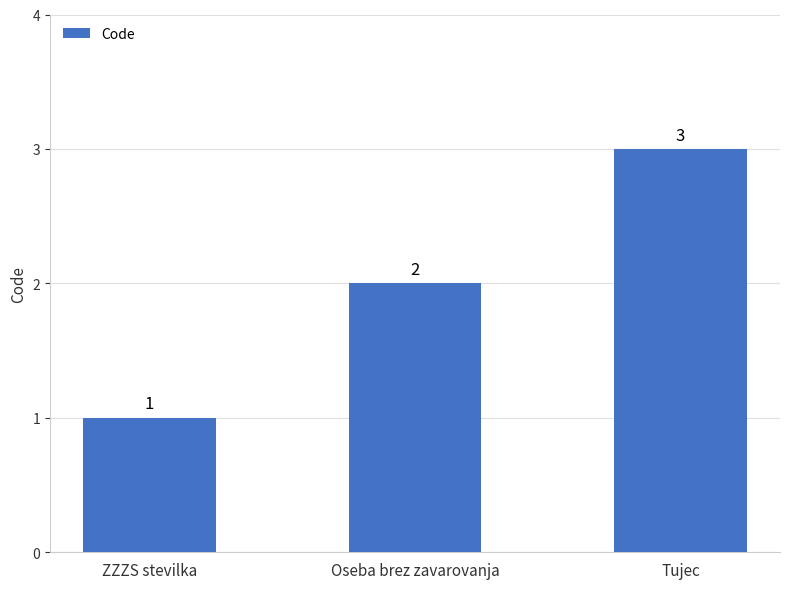

What is the sum of the values at Oseba brez zavarovanja and Tujec?

5